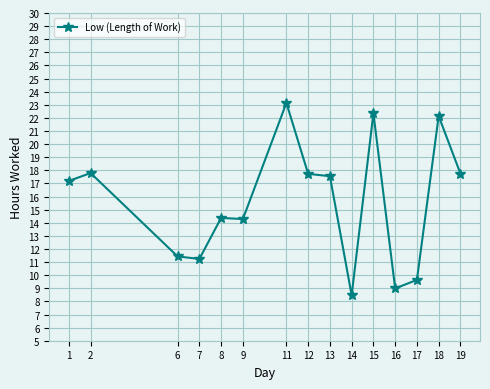

At which category does the chart reach its minimum across all series?

14